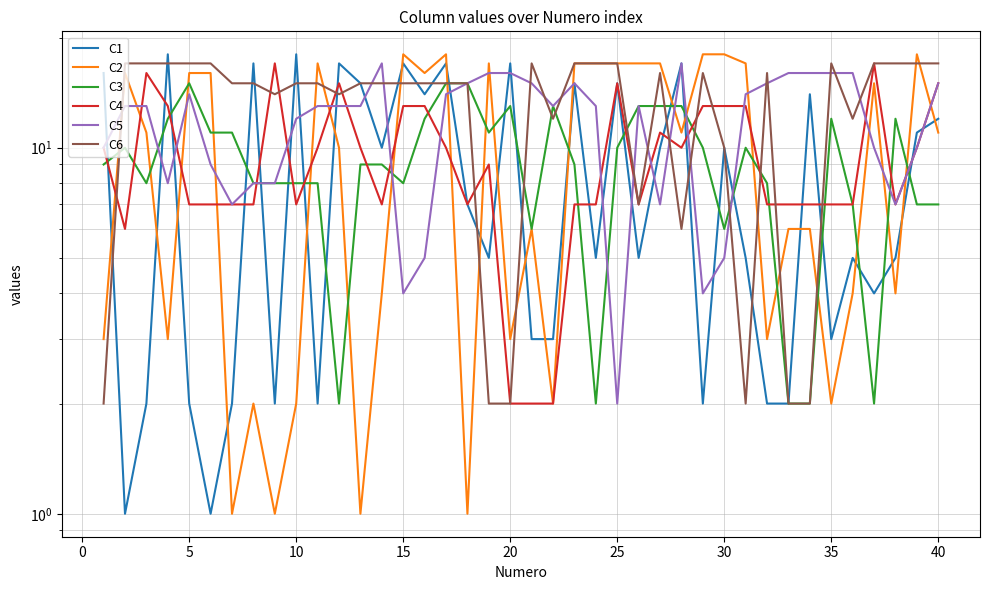

True or false: C5 and C1 cross at least once.

True